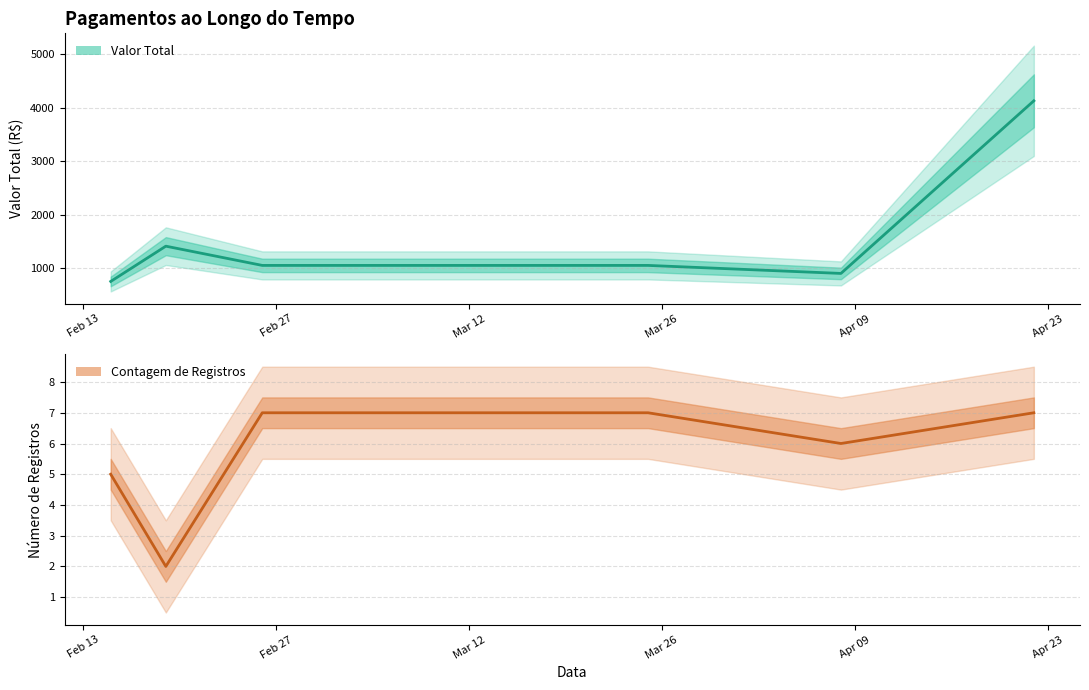

Reading right to left, extract all data points from this chart.

Valor Total: 4130	900	1050	1050	1050	1410	750
Contagem de Registros: 7	6	7	7	7	2	5